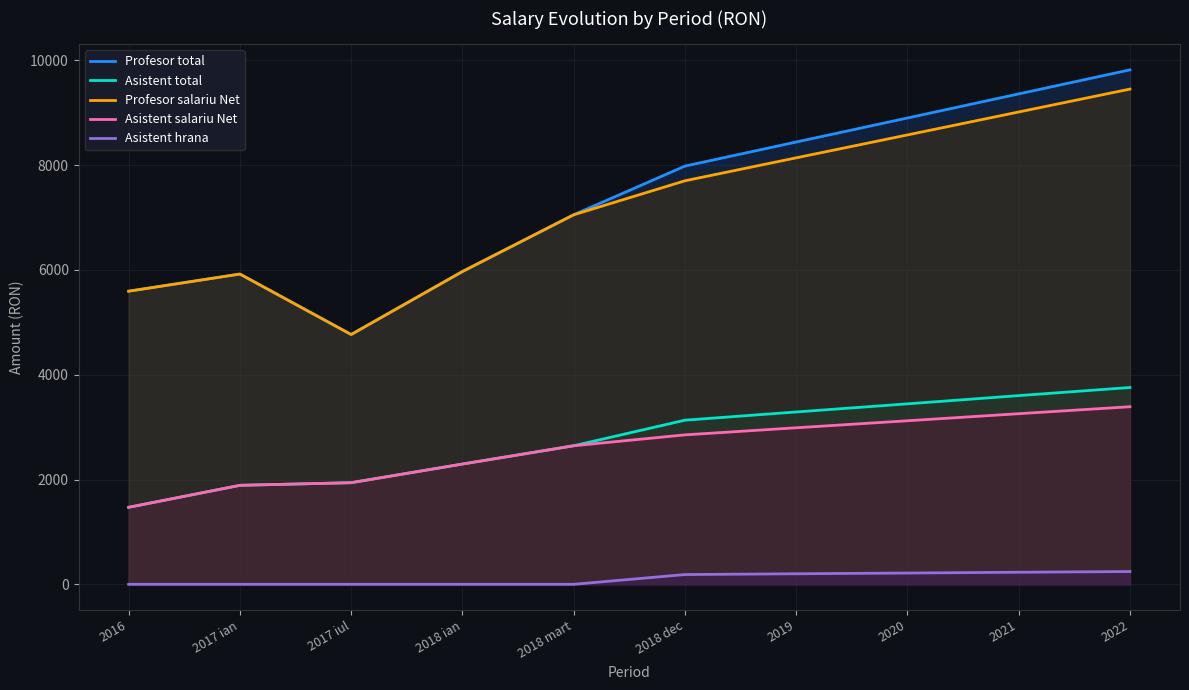

The Profesor salariu Net series shows 3111.7 at 2018 ian. True or false?

False